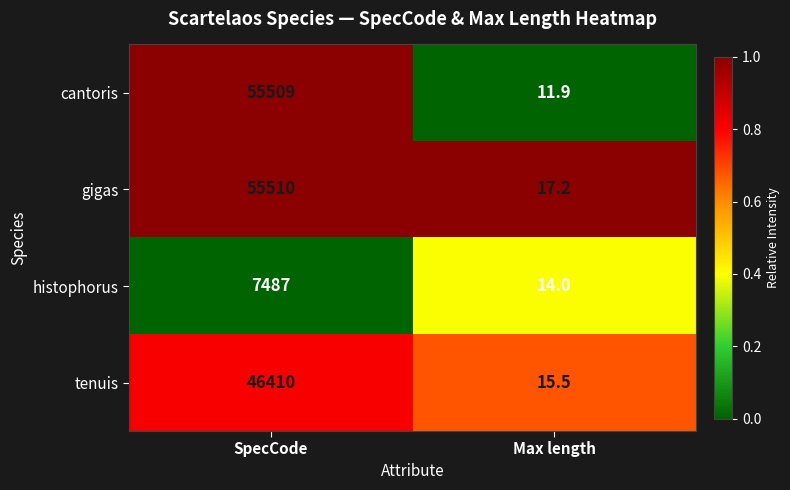

Which series has the widest spread of values?

cantoris